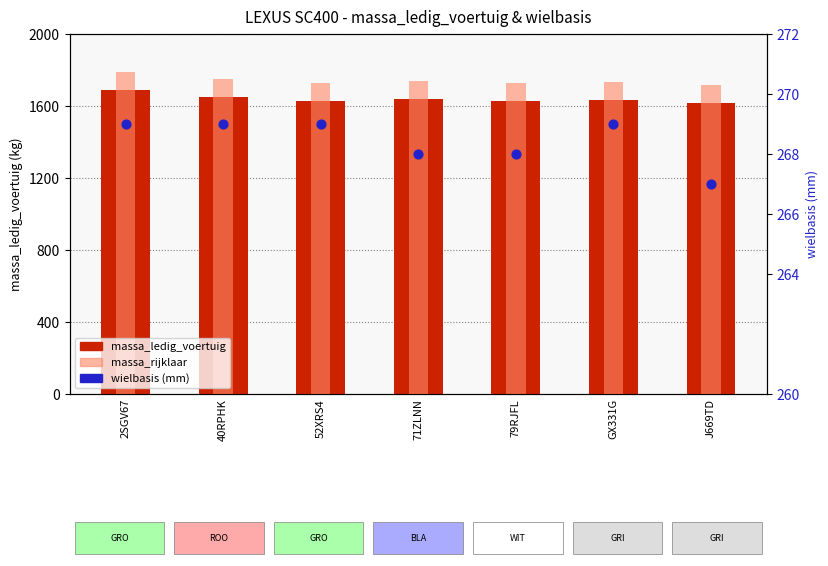

Which series contains the highest Y value?

massa_rijklaar